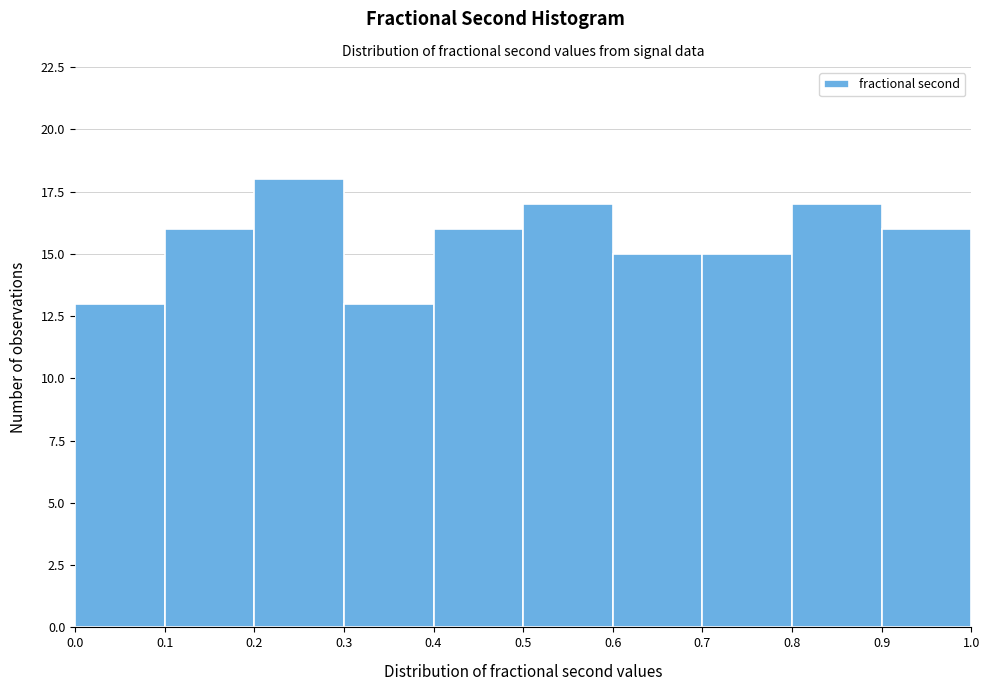

Reading left to right, transcribe this chart: for each bar, give the range it covers on the x-axis and its height. The values are not printed on the chart, so give them approximately, as read against the axis.

0.0 to 0.1: 13
0.1 to 0.2: 16
0.2 to 0.3: 18
0.3 to 0.4: 13
0.4 to 0.5: 16
0.5 to 0.6: 17
0.6 to 0.7: 15
0.7 to 0.8: 15
0.8 to 0.9: 17
0.9 to 1.0: 16